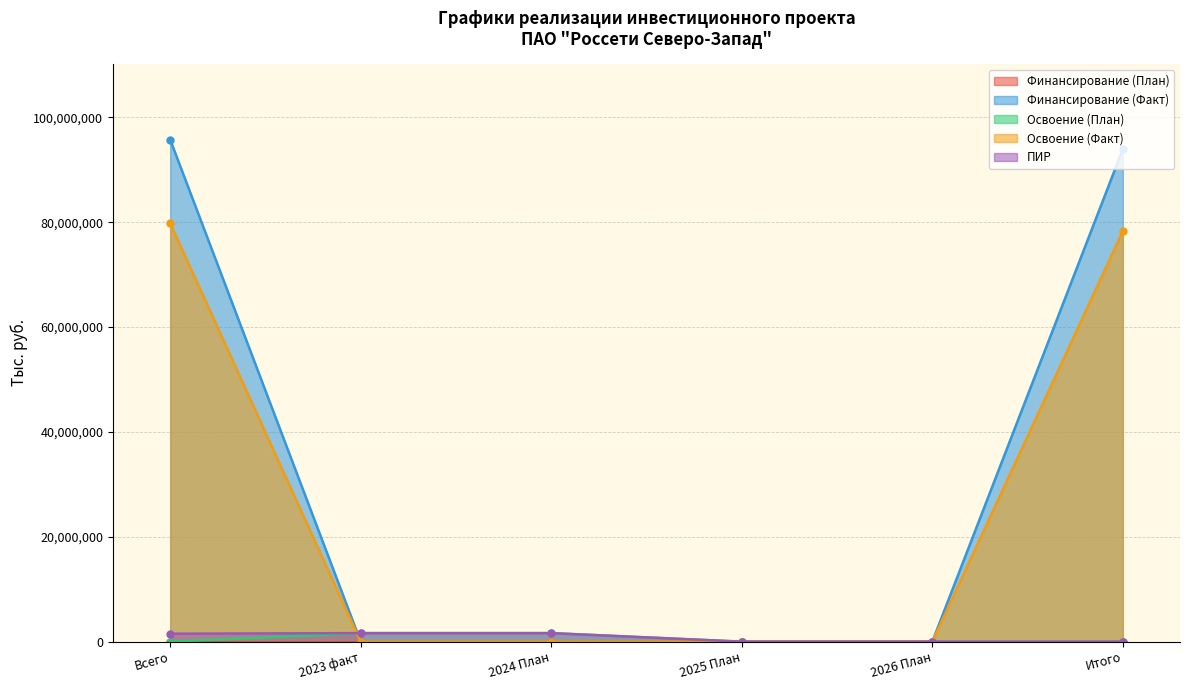

True or false: ПИР has a value of 2180740 at 2023 факт.

False